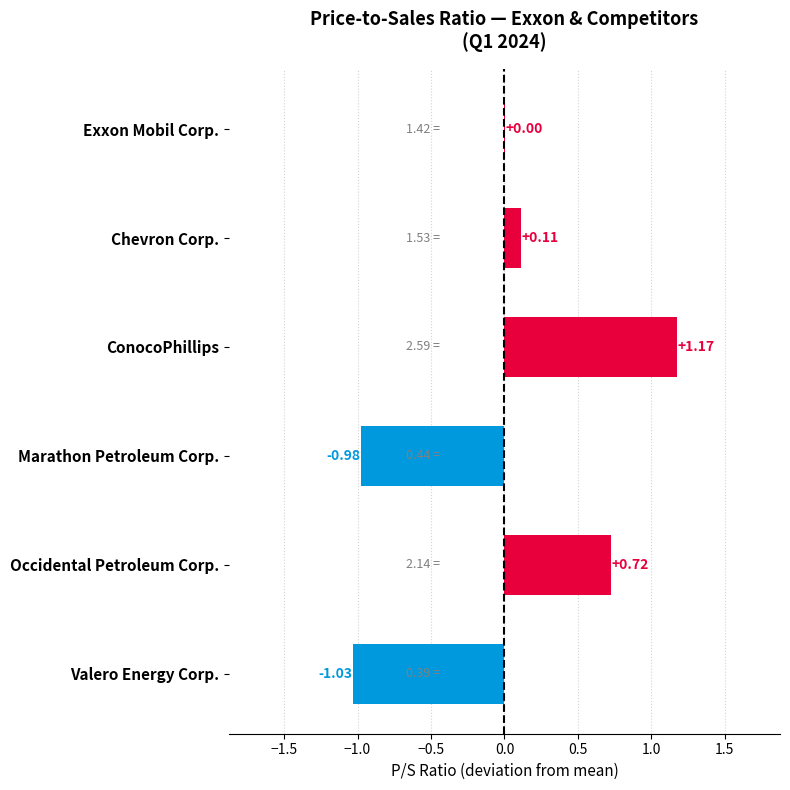

What is the sum of the values at ConocoPhillips and Occidental Petroleum Corp.?

1.9